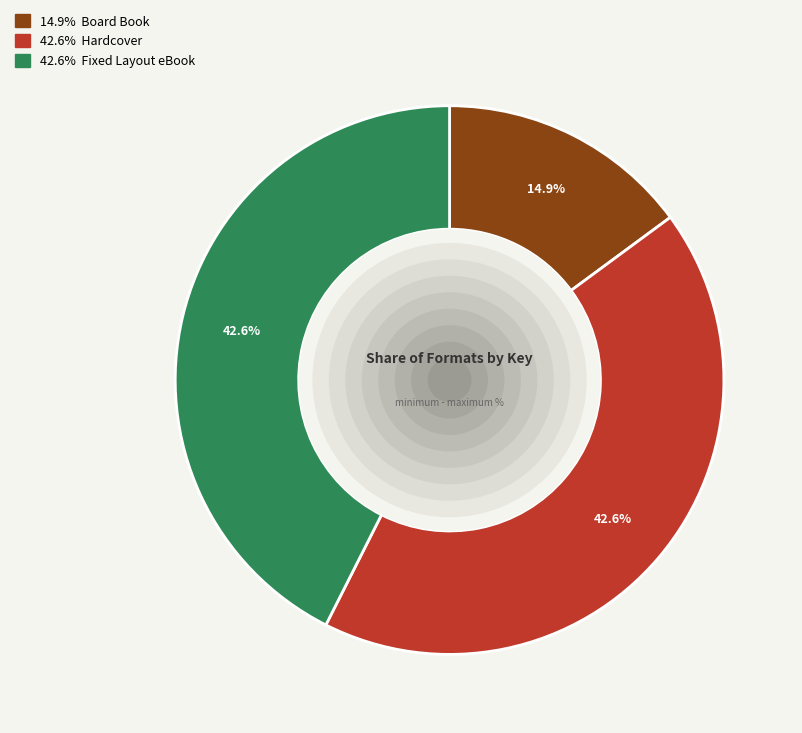

Is there any slice that represents more than half of the pie?

No